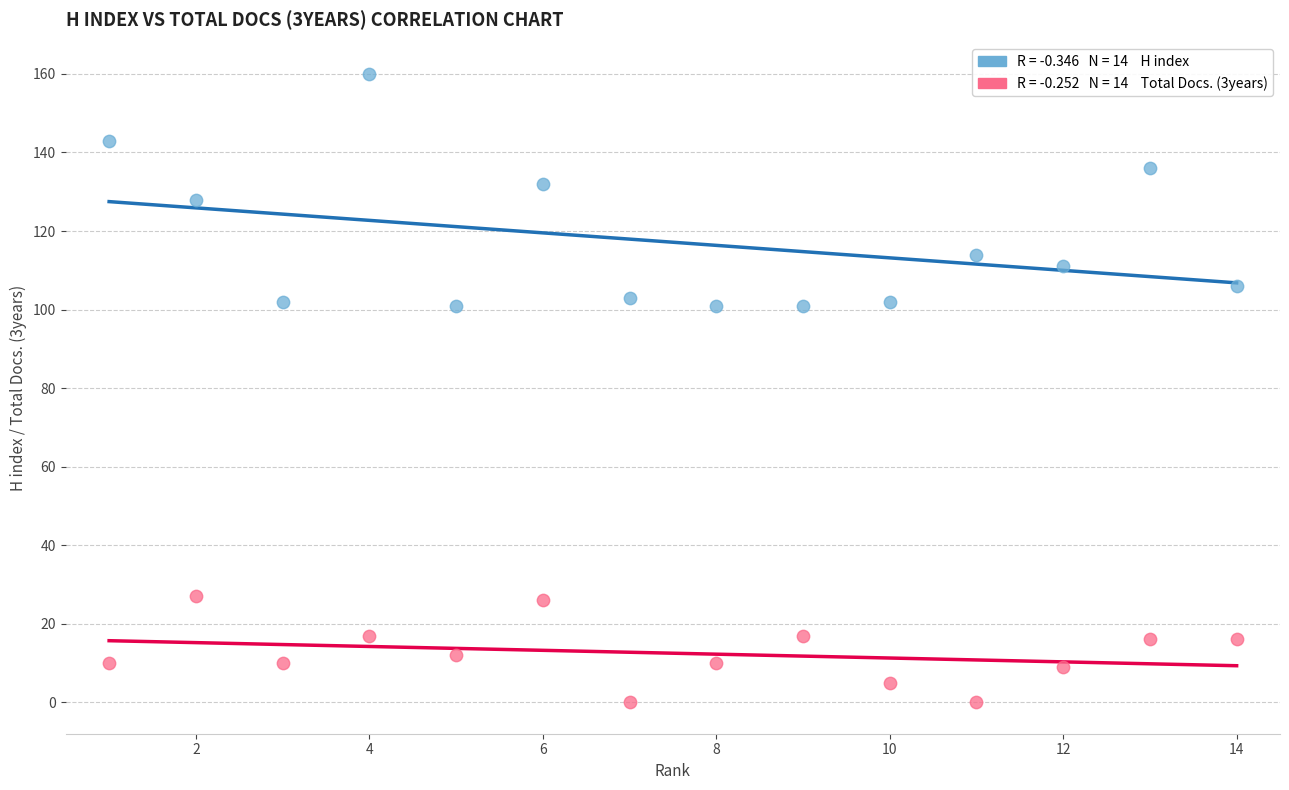

Across all data points, what is the range of Y values (max minus min)?

160